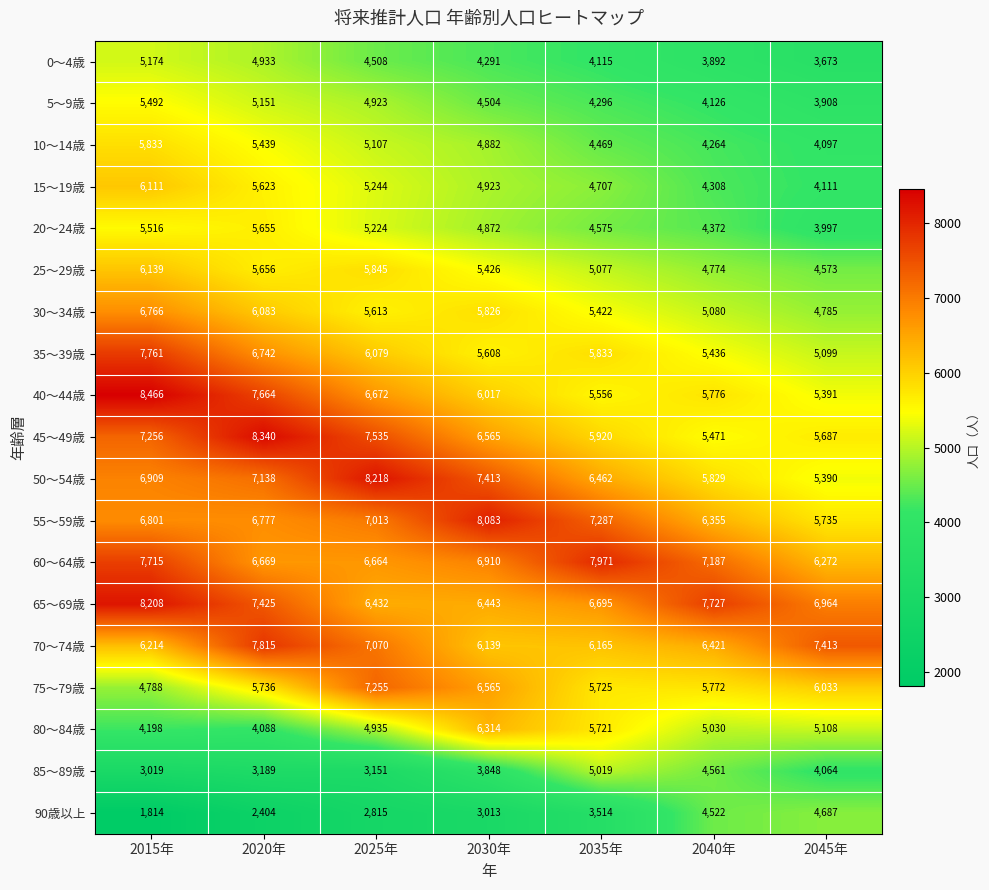

What is the difference between the 20～24歳 values at 2020年 and 2045年?

1658